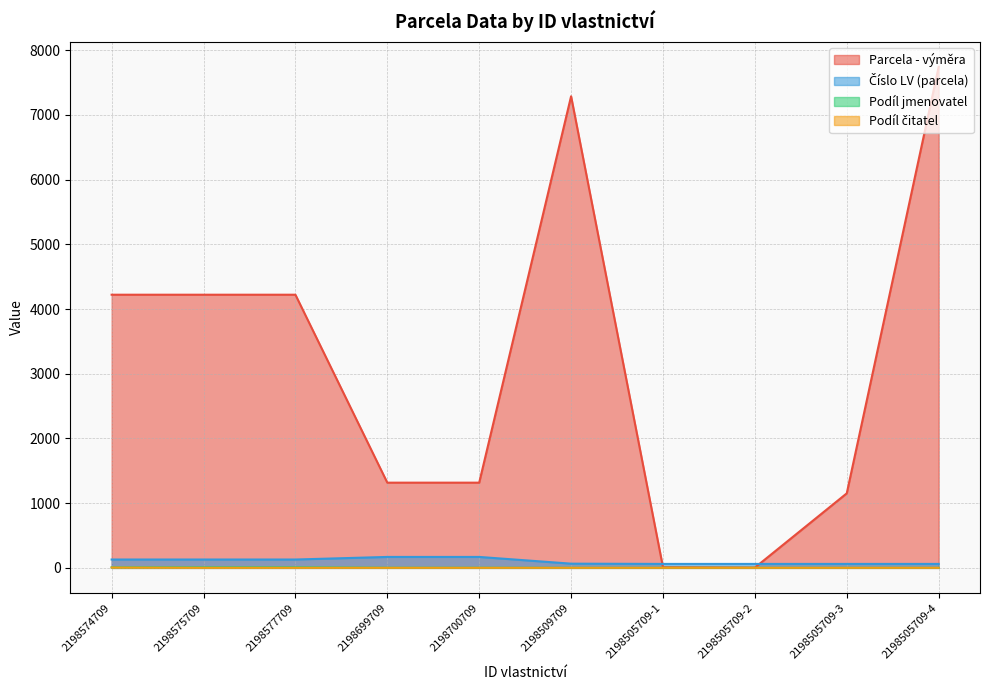

Does the chart have visible grid lines?

Yes